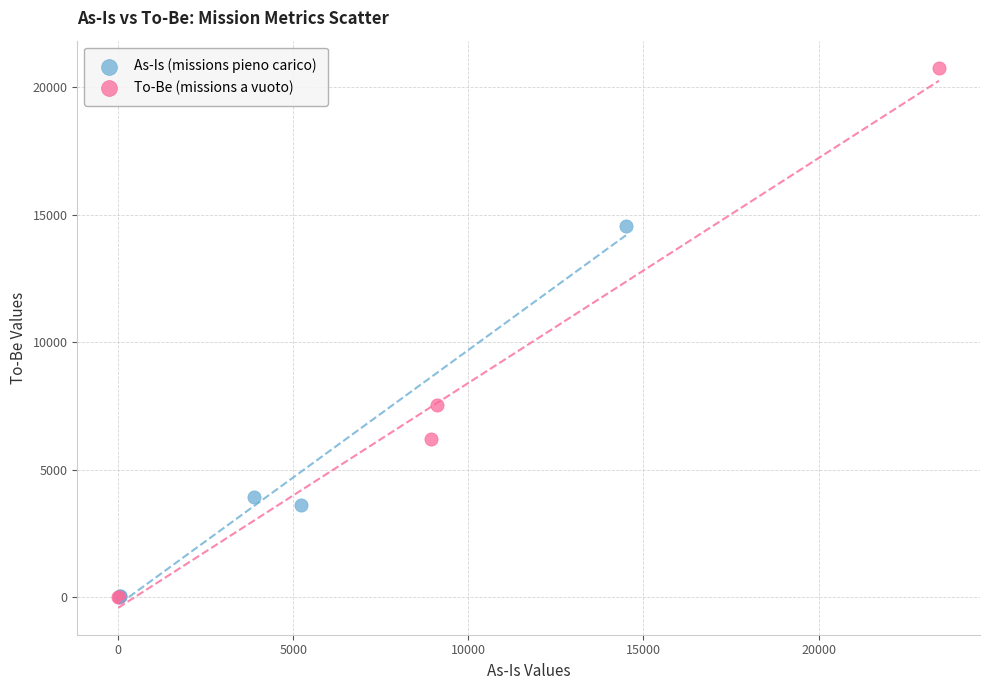

Which series has the largest Y range (max minus min)?

To-Be (missions a vuoto)